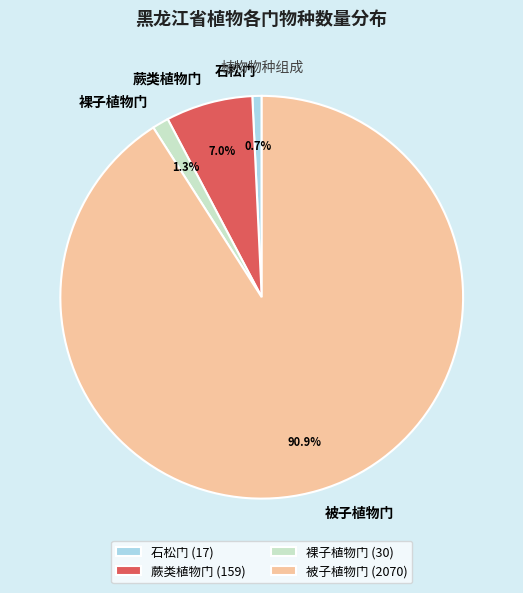

Combined, what portion of the pie is 被子植物门 and 裸子植物门?

92.3%